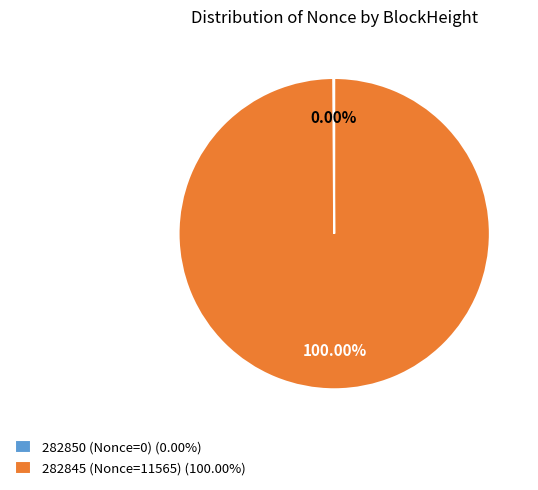

What percentage is the 282845 (Nonce=11565) slice, to the nearest percent?

100%